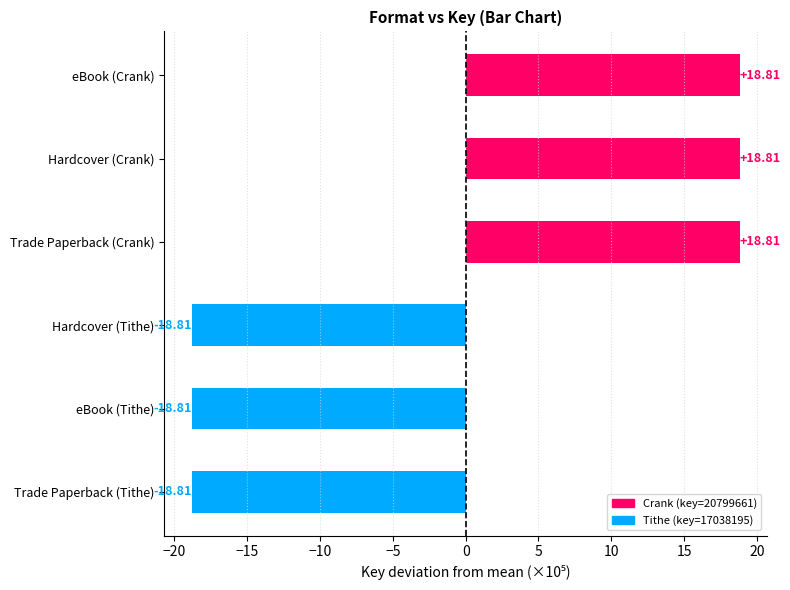

What is the difference between the maximum and second lowest values?

37.6